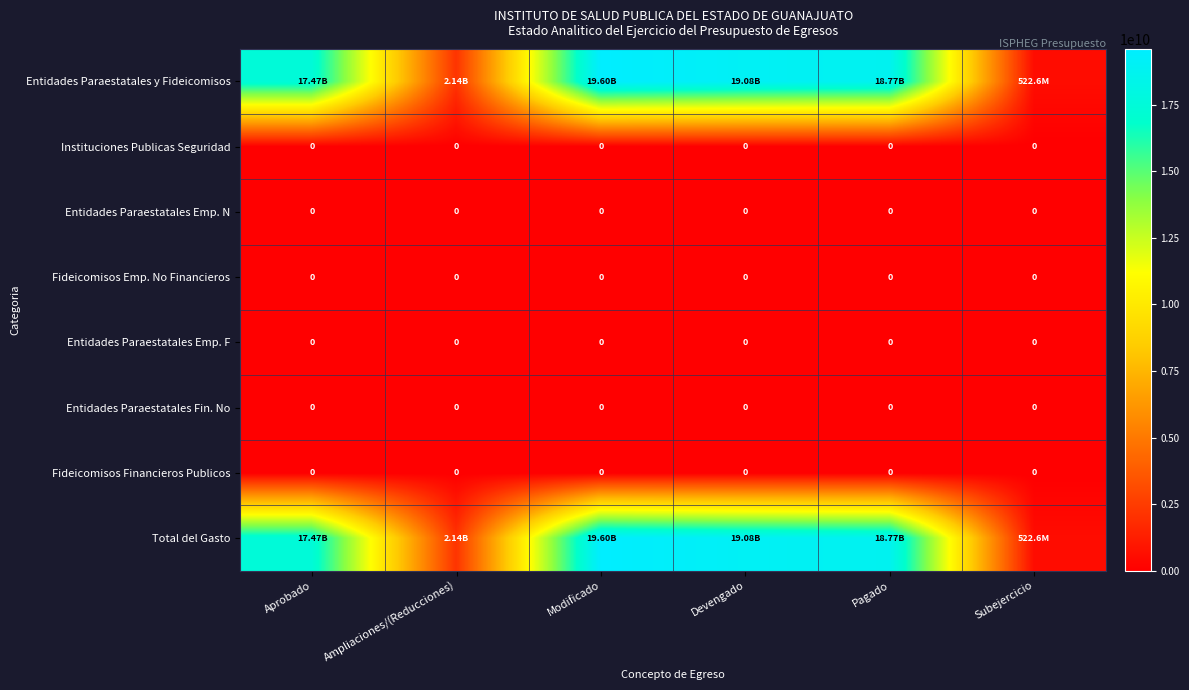

Rank the series by their maximum value, from highest to lowest.

Entidades Paraestatales y Fideicomisos, Total del Gasto, Instituciones Publicas Seguridad, Entidades Paraestatales Emp. N, Fideicomisos Emp. No Financieros, Entidades Paraestatales Emp. F, Entidades Paraestatales Fin. No, Fideicomisos Financieros Publicos